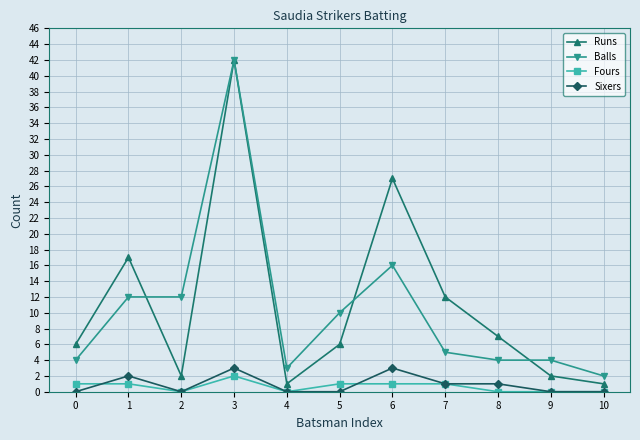

What is the maximum value for Sixers?

3